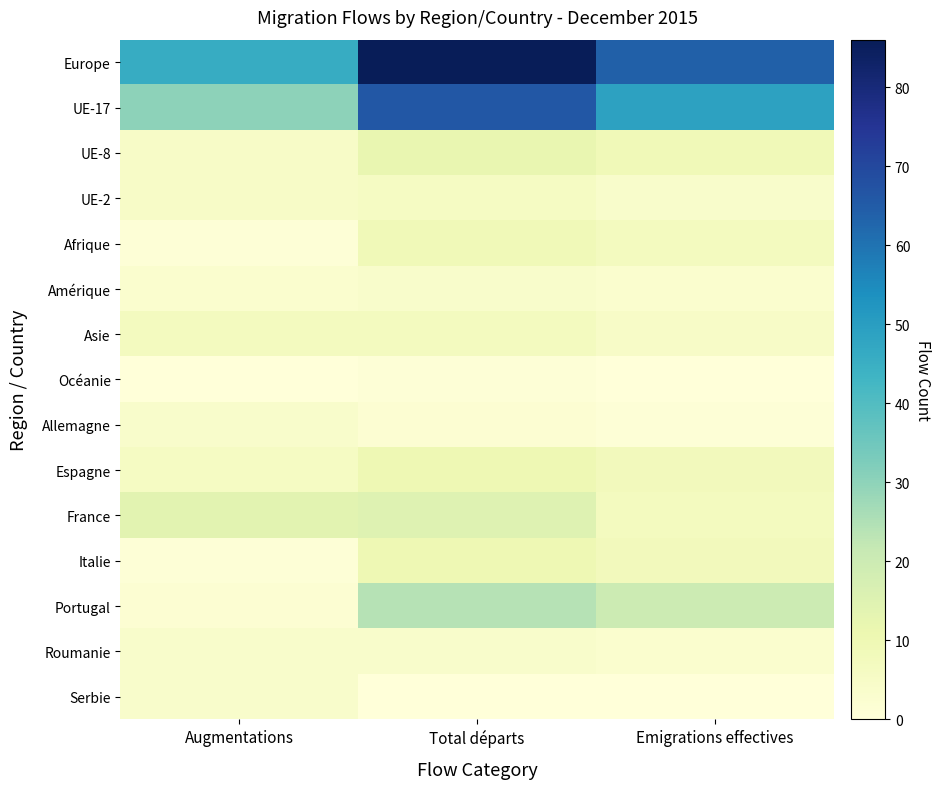

Which series changed the most between Augmentations and Total départs?

Europe